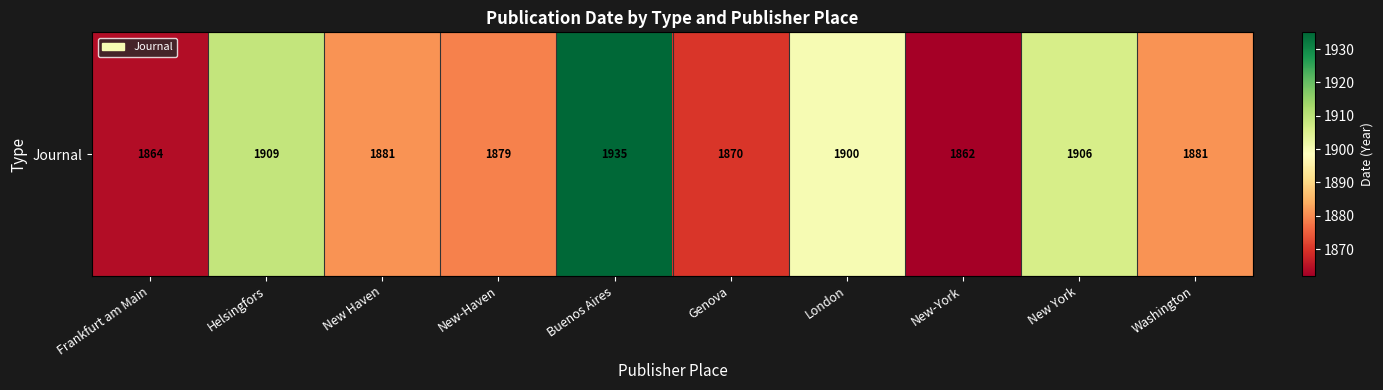

What is the sum of all values?

18887